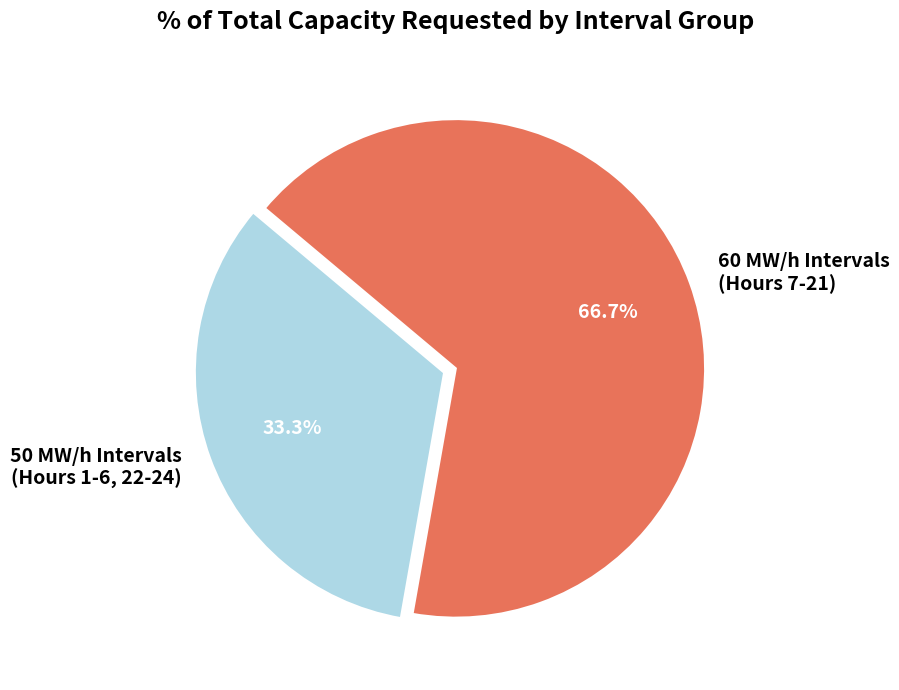

What is the total percentage of 60 MW/h Intervals (Hours 7-21) and 50 MW/h Intervals (Hours 1-6, 22-24)?

100.0%